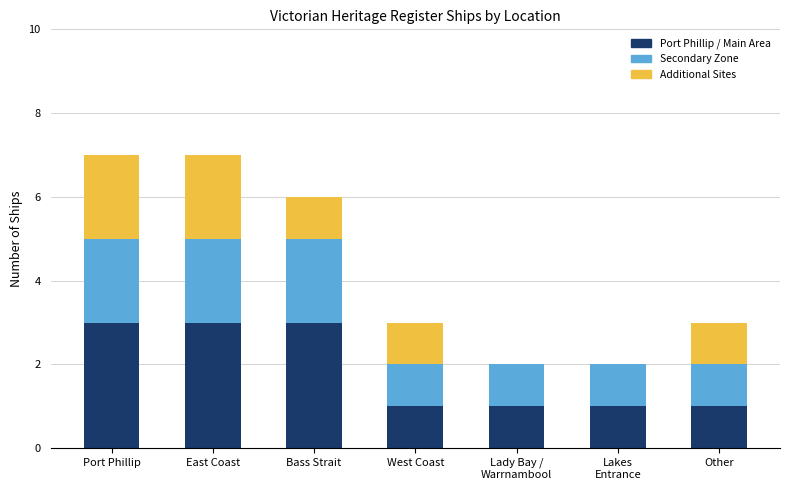

What is the approximate value of Port Phillip / Main Area at Bass Strait?

3